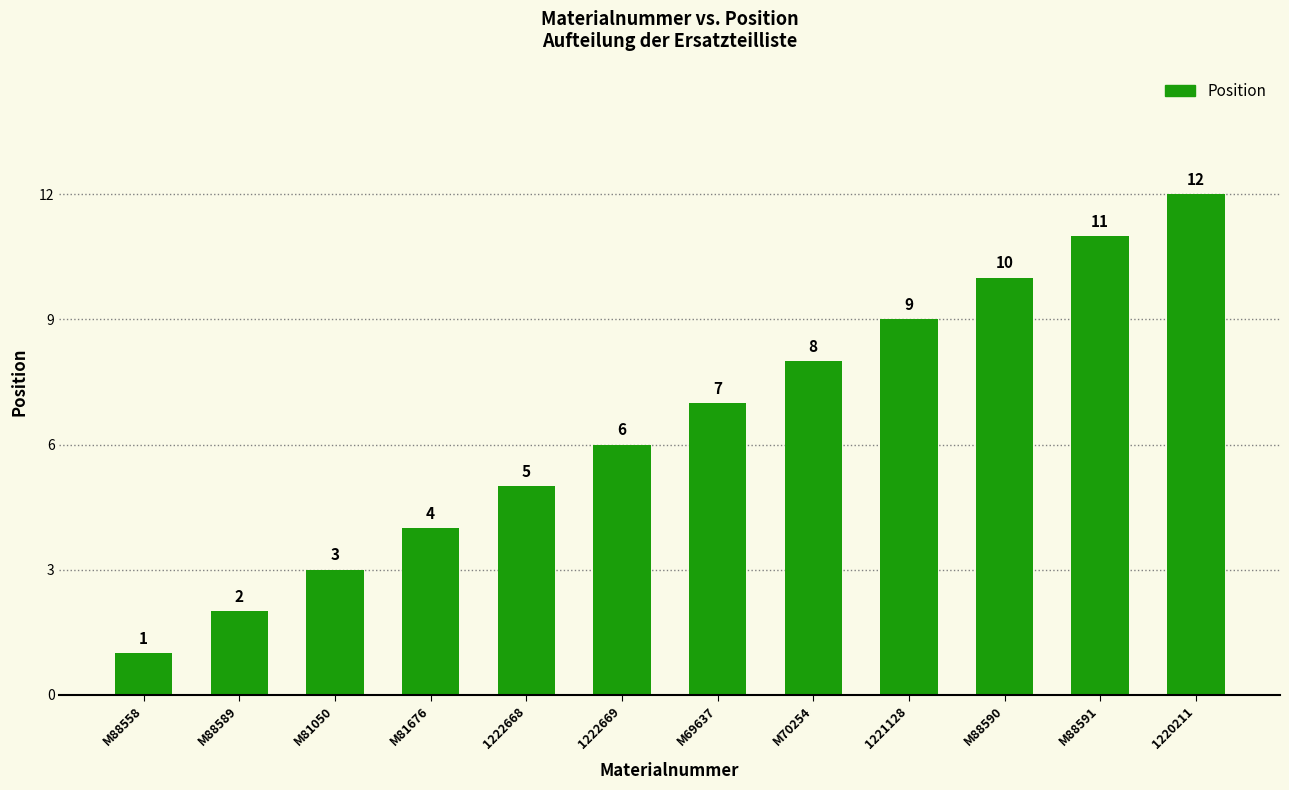

Rank the categories by value from highest to lowest.

1220211, M88591, M88590, 1221128, M70254, M69637, 1222669, 1222668, M81676, M81050, M88589, M88558